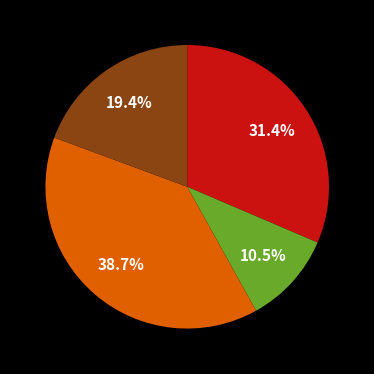

Is there any slice that represents more than half of the pie?

No